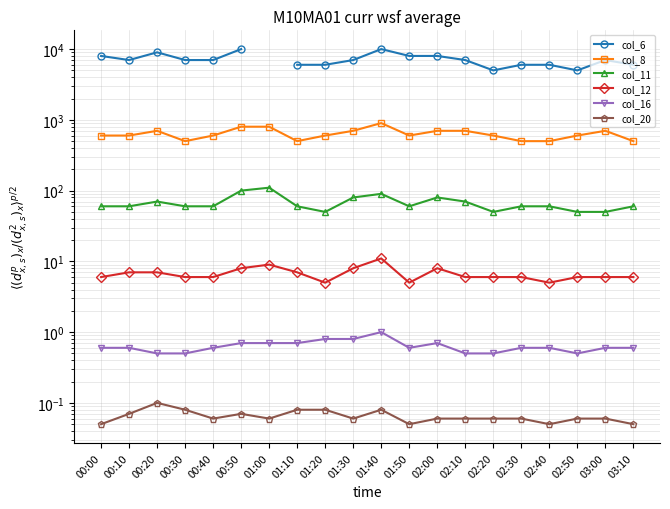

True or false: col_8 and col_11 cross at least once.

False